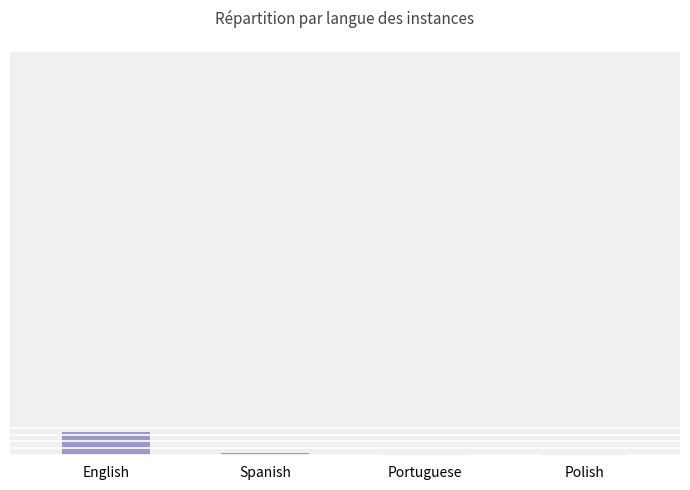

How many values are below 3?

2